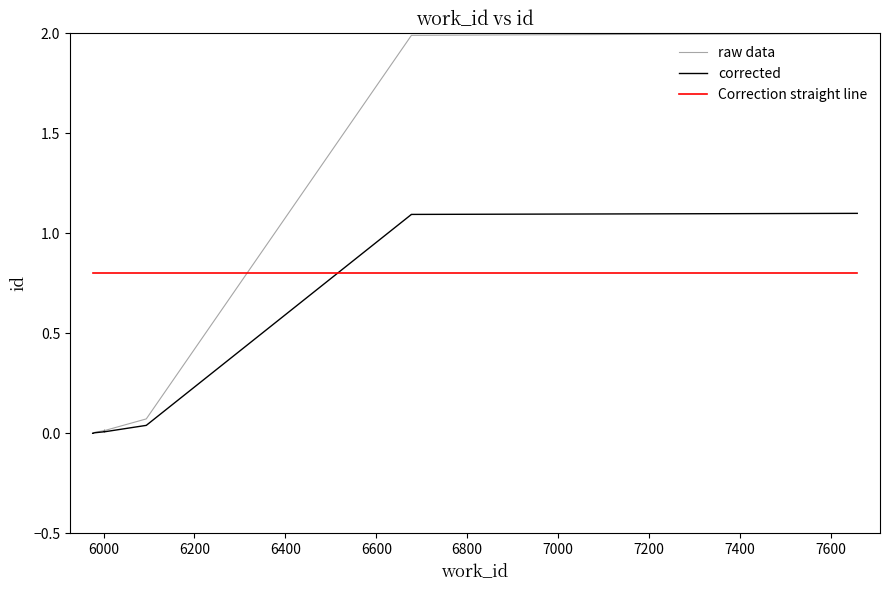

Count the number of data series in this chart.

3